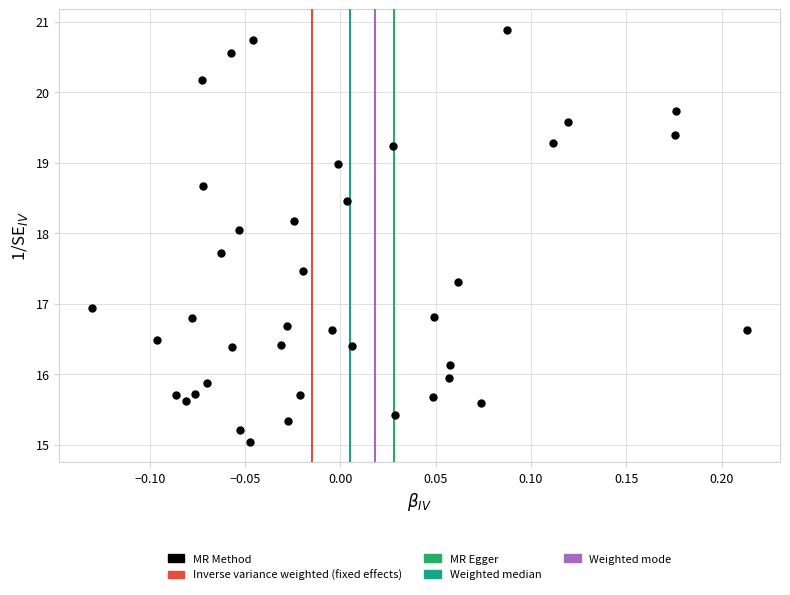

What is the range of Y values (max minus min)?

5.8